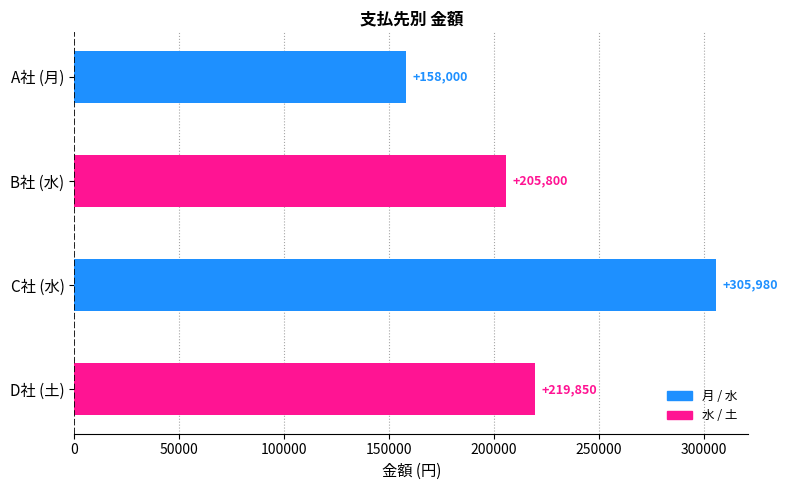

List the labels in order of value, smallest first.

A社 (月), B社 (水), D社 (土), C社 (水)